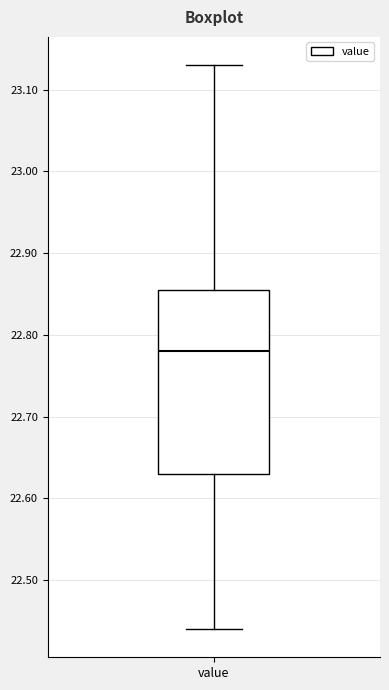

Transcribe this box plot: give where the median line is, the range the box spans, and where the two whiskers end, as read against the y-axis. The values are not printed on the chart, so give them approximately, as read against the axis.

median 22.78, box 22.63 to 22.86, whiskers 22.44 to 23.13